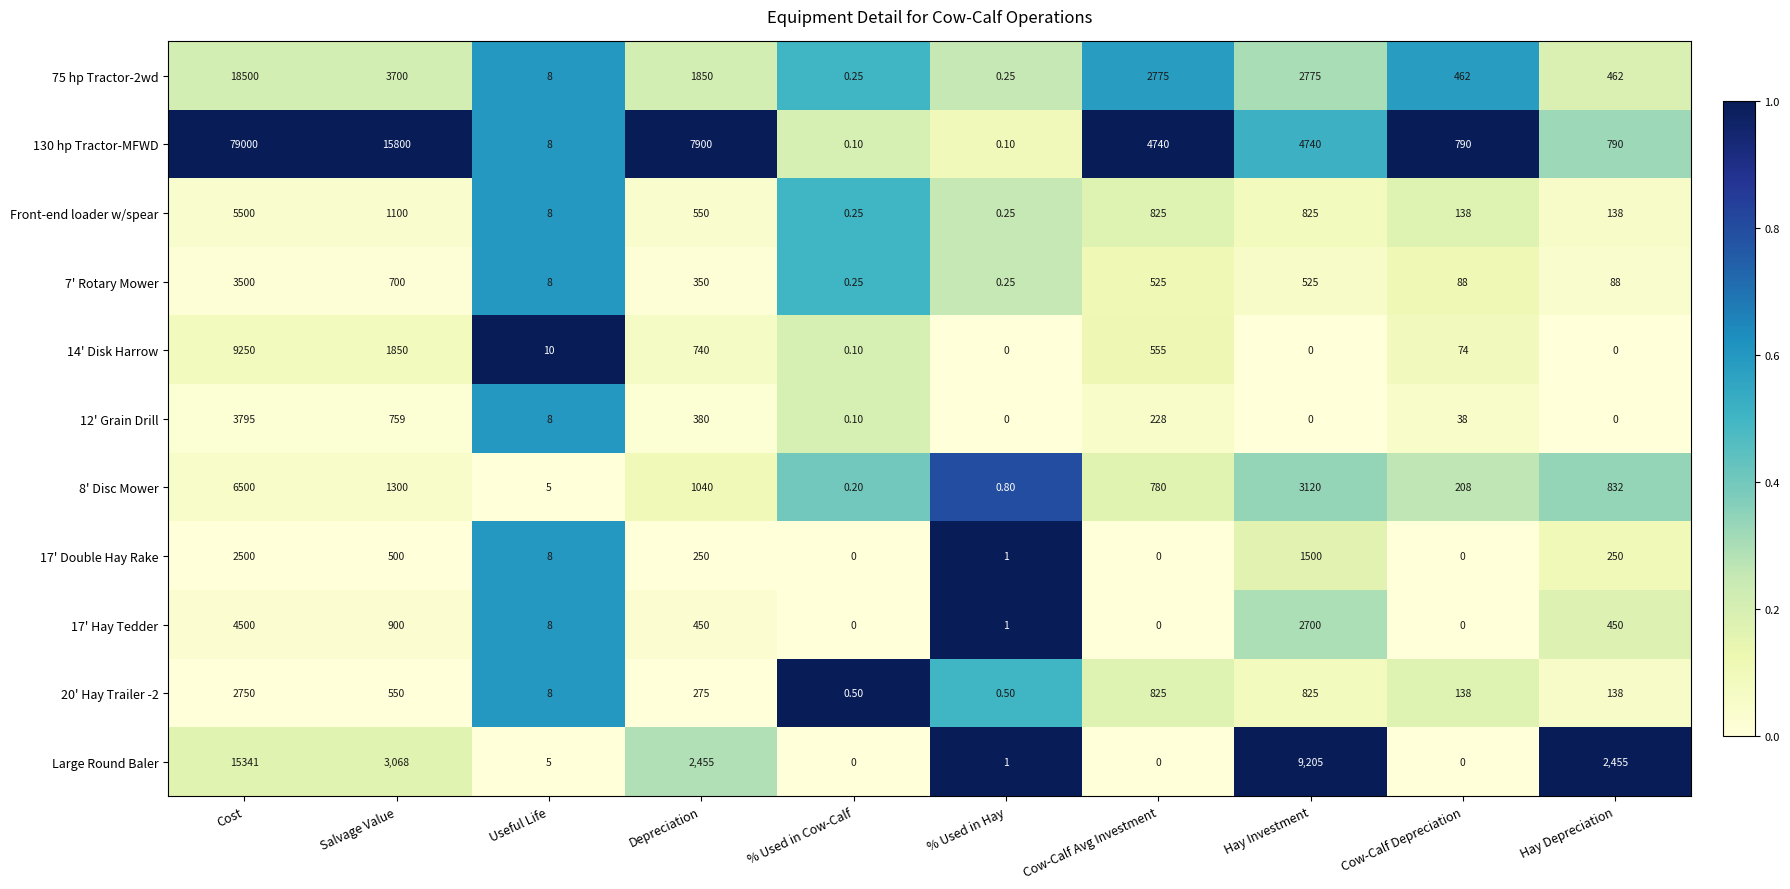

Between Depreciation and Hay Depreciation, which series saw the biggest shift?

130 hp Tractor-MFWD